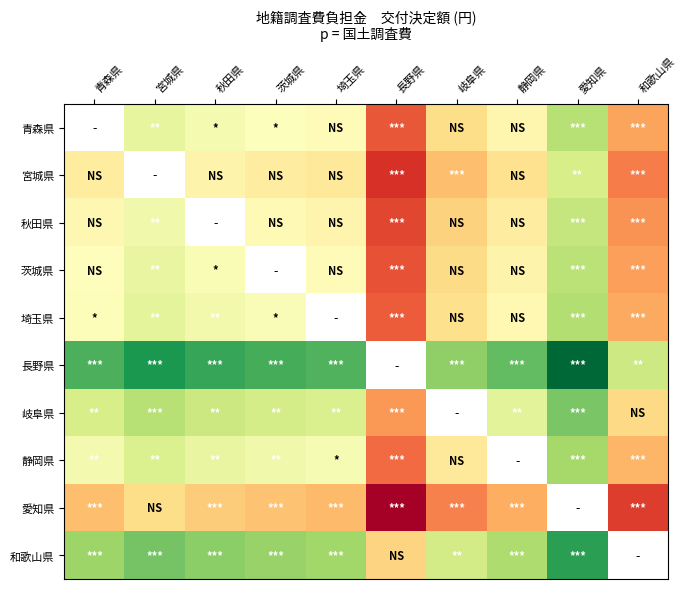

Is it true that 長野県 equals 17831011.9 at 青森県?

False